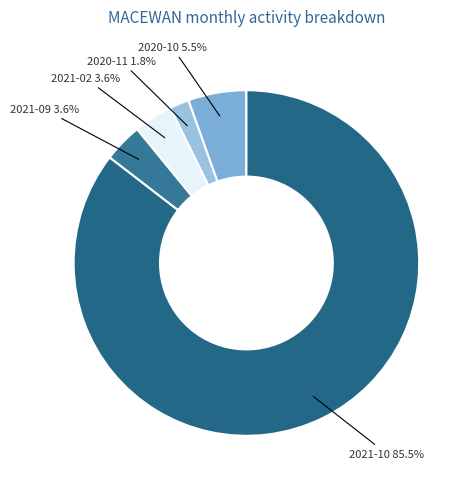

Which slice is the largest?

2021-10 85.5%